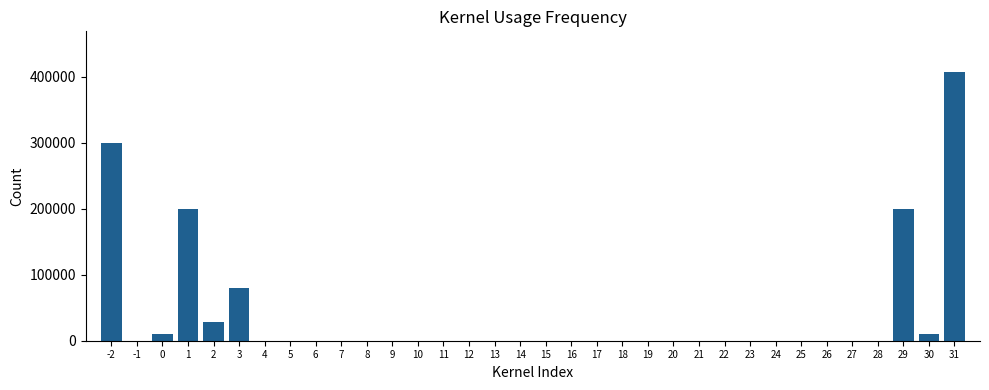

The value at 29 is 319481. True or false?

False